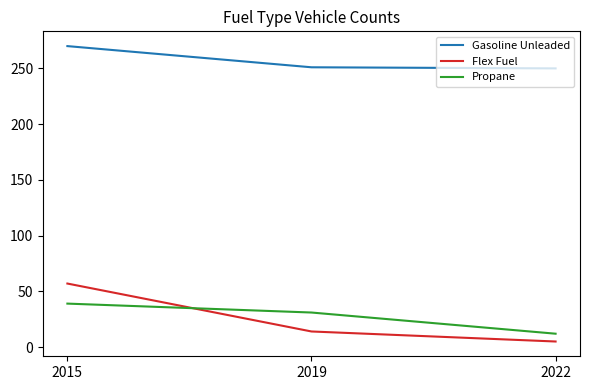

Which series has the widest spread of values?

Flex Fuel